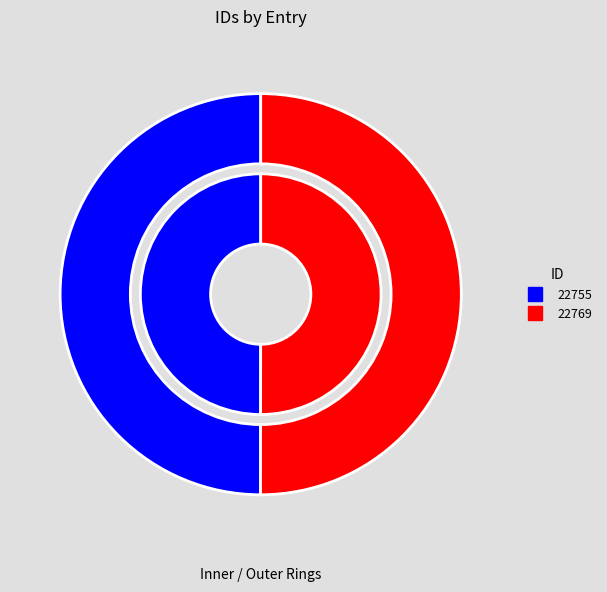

Count the number of slices in the pie.

2